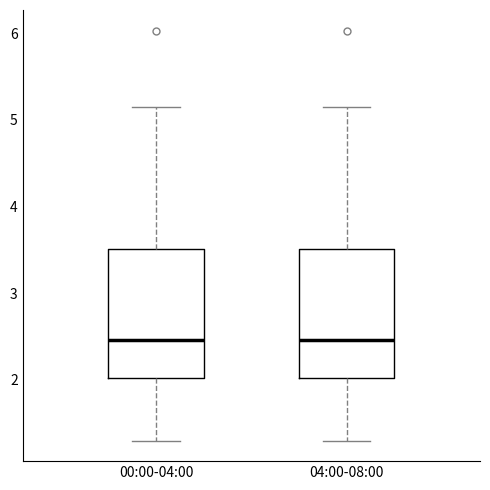

Where does the median line of the box for 00:00-04:00 sit on the y-axis? The values are not printed on the chart, so give them approximately, as read against the axis.

2.5